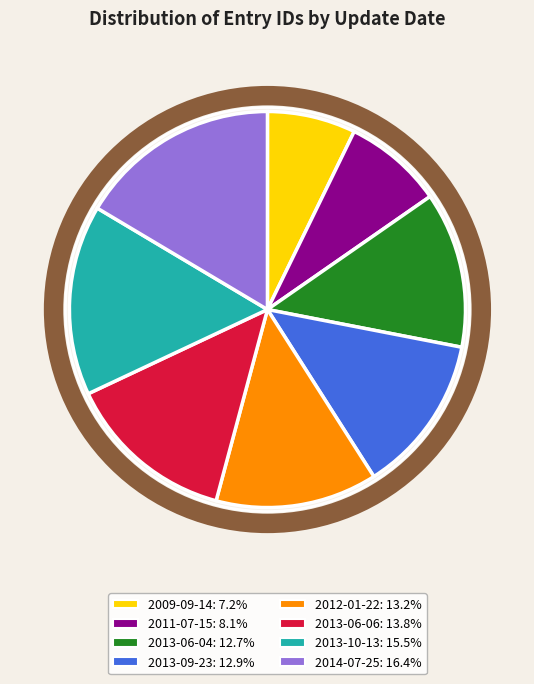

Is the sum of 2013-06-06 and 2009-09-14 greater than half?

No